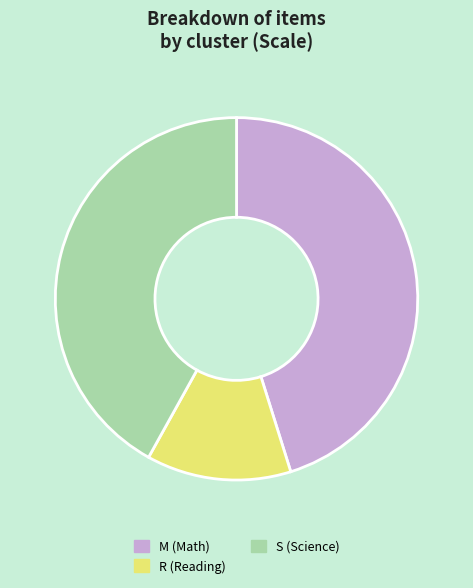

Is there any slice that represents more than half of the pie?

No